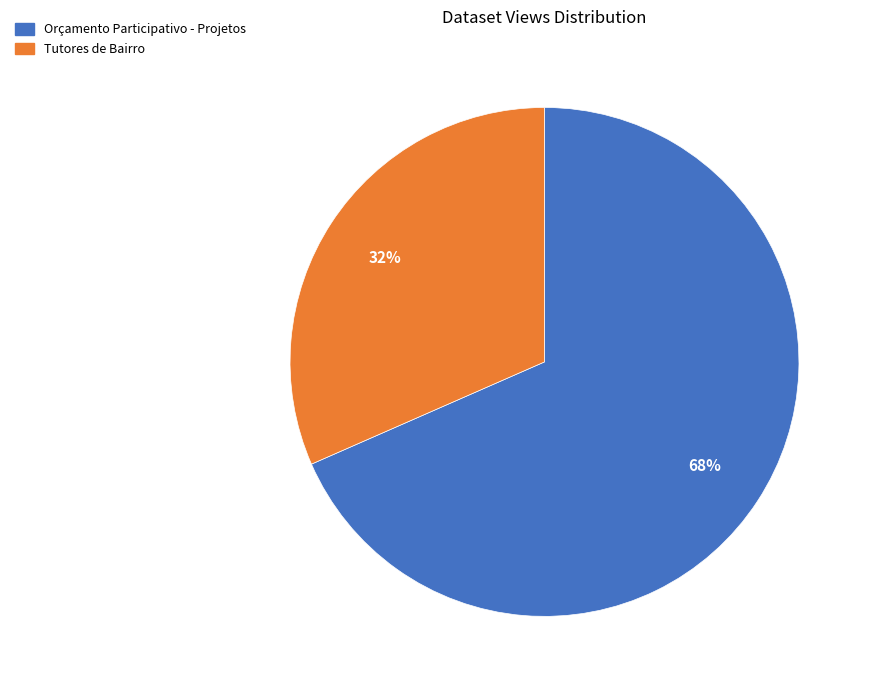

To the nearest percent, what percentage of the pie is Orçamento Participativo - Projetos?

68%